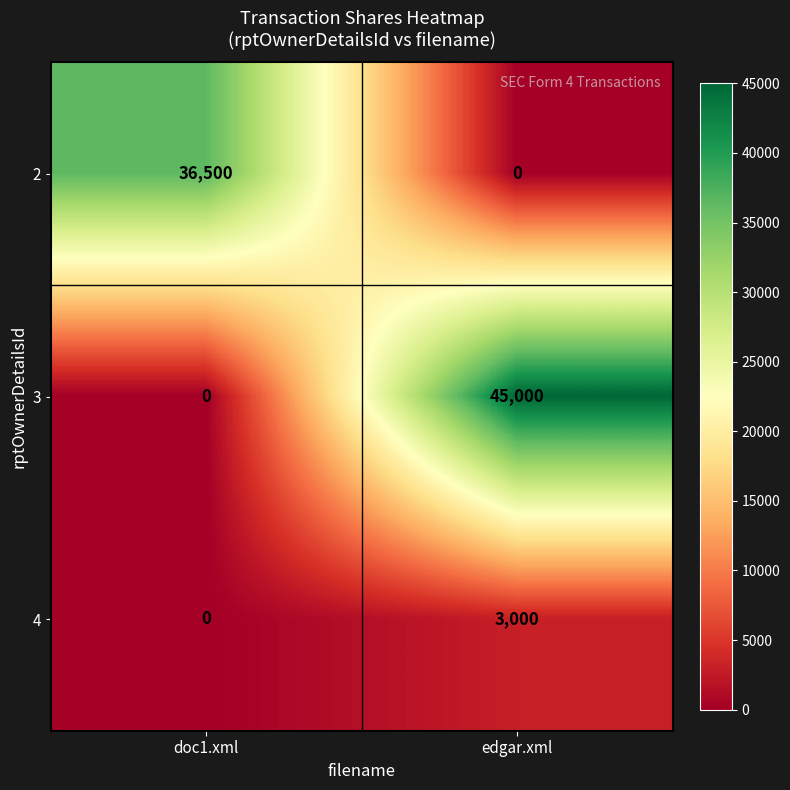

The value of 4 at edgar.xml is 4874. True or false?

False